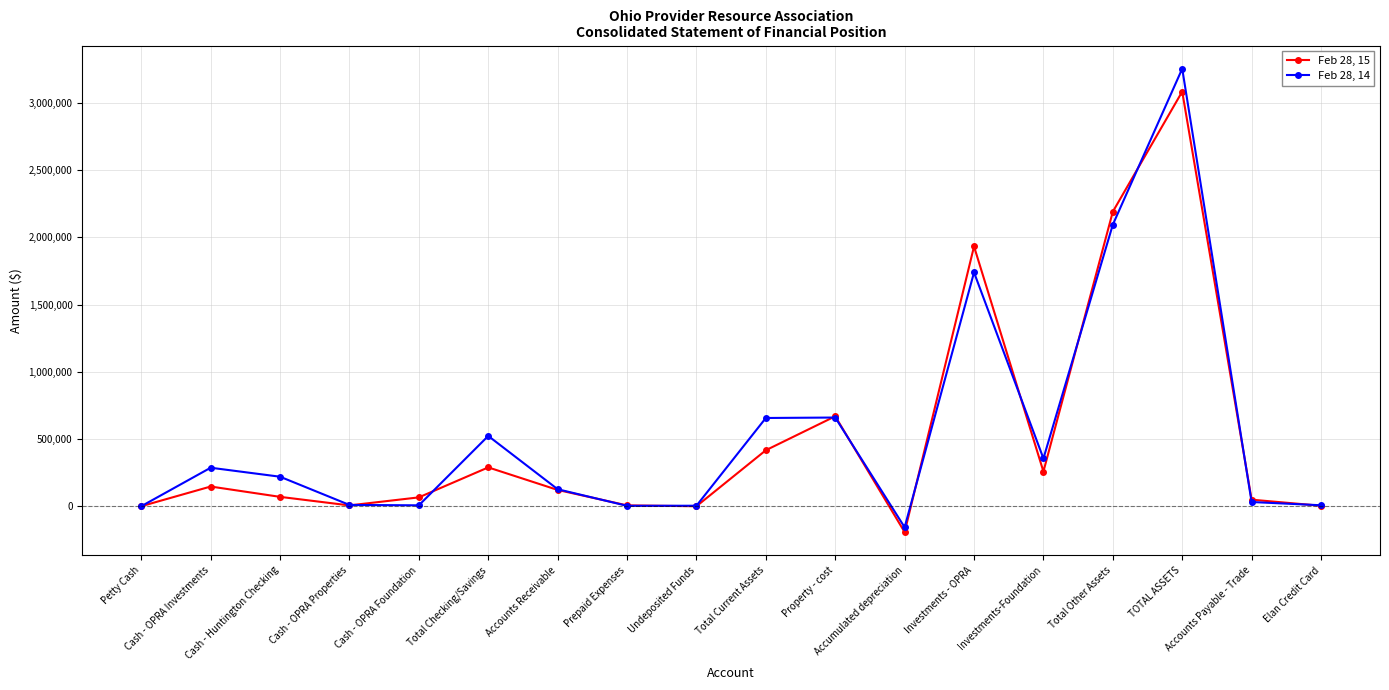

What is the sum of all Feb 28, 14 values?

9825379